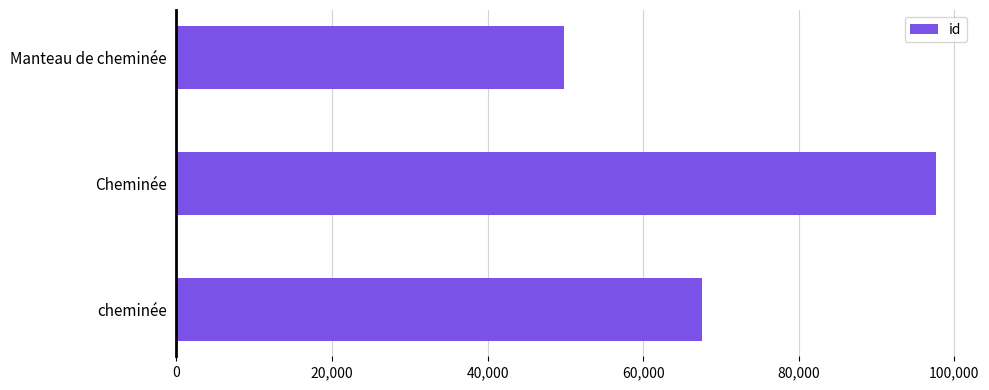

What is the change in value from Cheminée to cheminée?

-30018